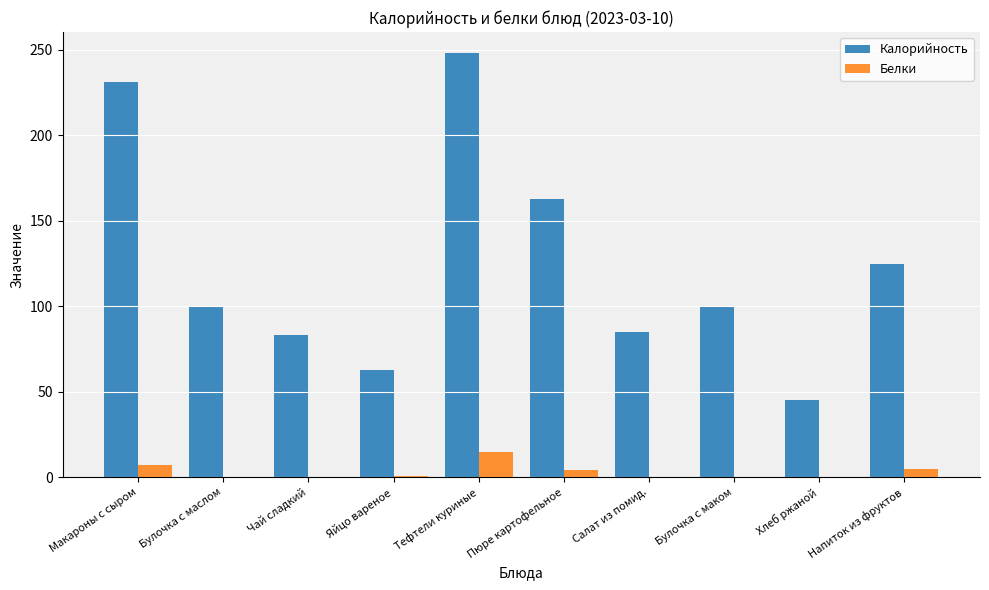

Is it true that Калорийность equals 63 at Яйцо вареное?

True